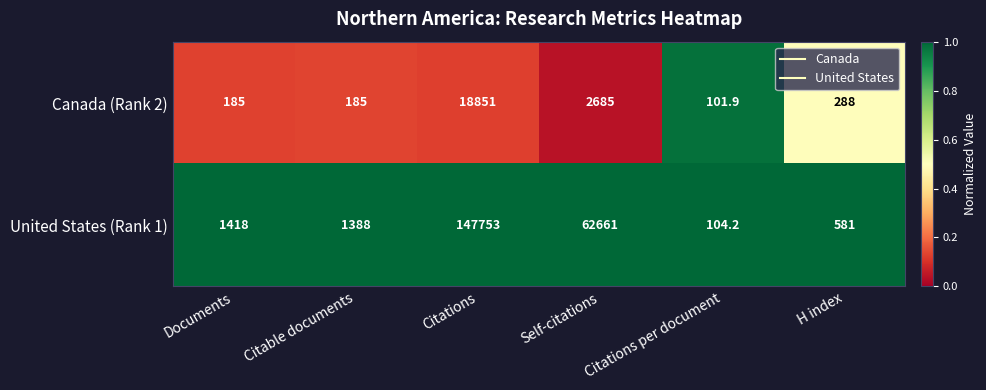

Which series has the largest total across all categories?

United States (Rank 1)